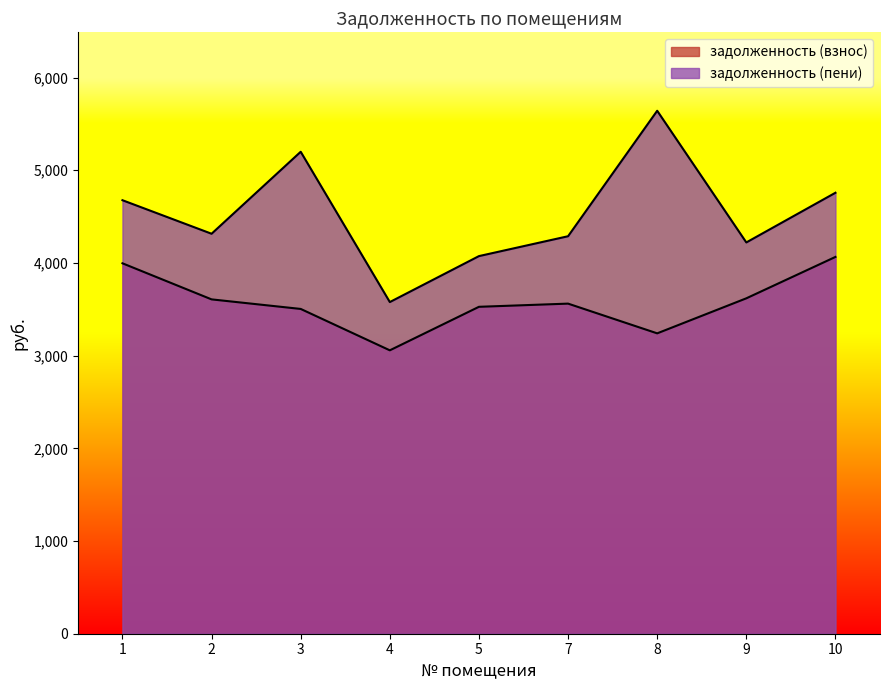

Reading left to right, extract all data points from this chart.

задолженность (взнос): 1=3996.4	2=3607.1	3=3504.0	4=3057.4	5=3526.9	7=3561.3	8=3240.6	9=3618.5	10=4065.1
задолженность (пени): 1=4676.9	2=4315.1	3=5199.6	4=3578.1	5=4073.9	7=4288.3	8=5641.8	9=4221.3	10=4757.4